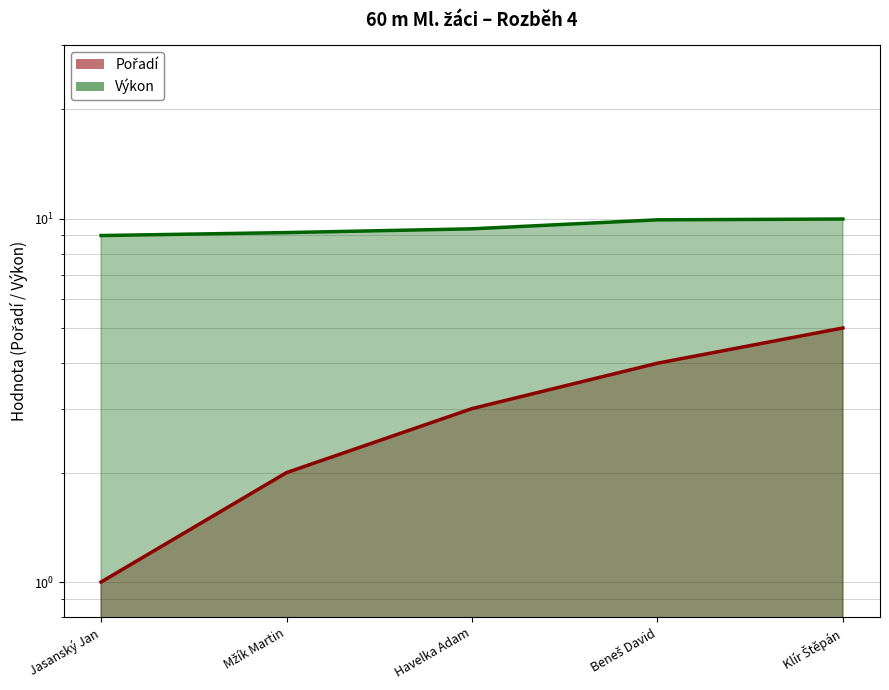

Which has a higher value, Mžík Martin or Jasanský Jan?

Mžík Martin